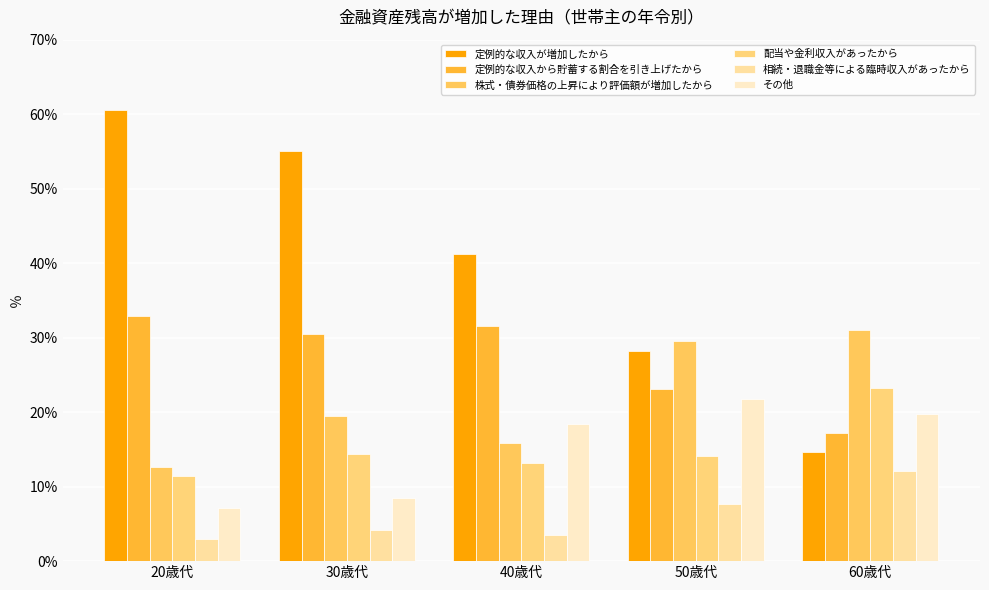

Which series has the widest spread of values?

定例的な収入が増加したから